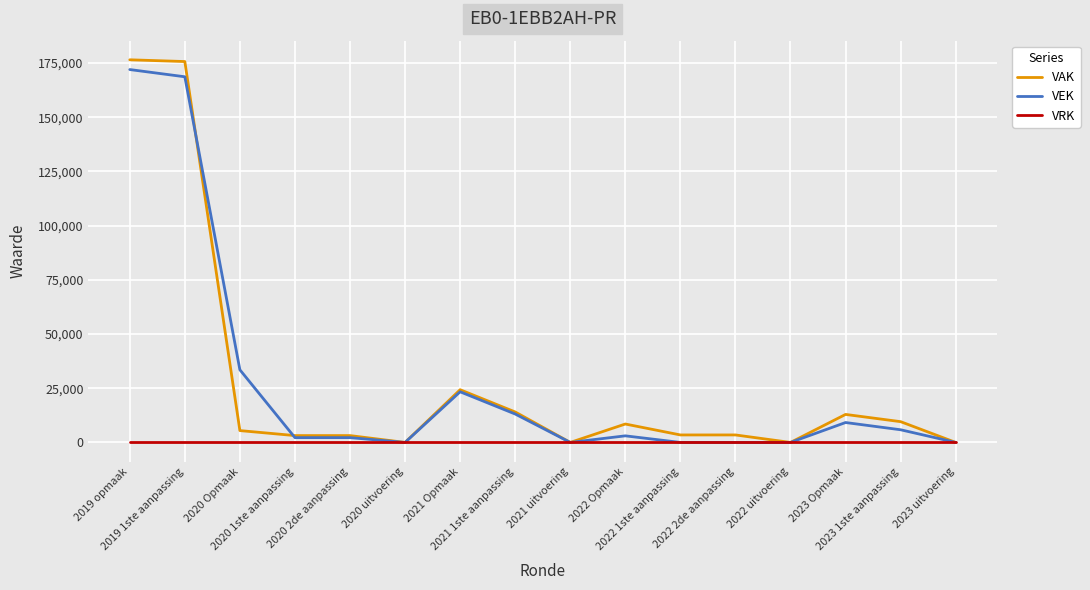

What is the spread (max minus min) of values at 2021 Opmaak?

24307